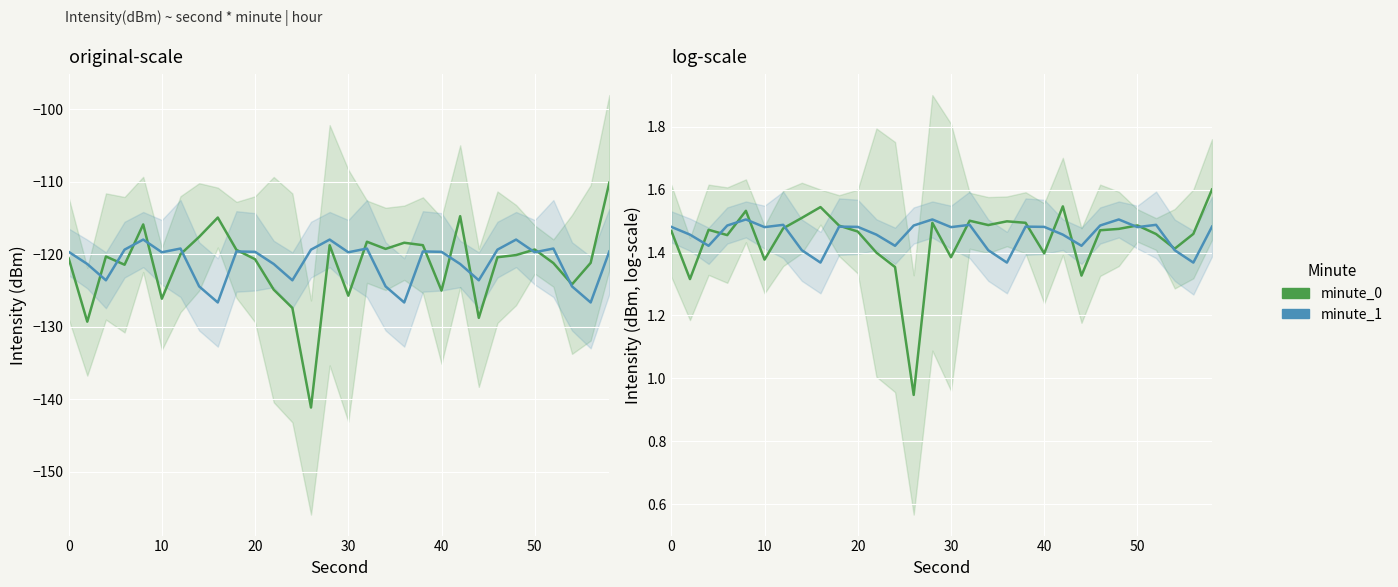

How many lines are shown in the chart?

2